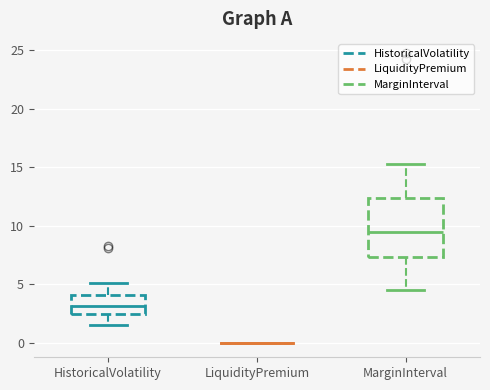

Reading left to right, read every box against the y-axis: the position of its median line, the range the box covers, and the ends of its whiskers. The values are not printed on the chart, so give them approximately, as read against the axis.

HistoricalVolatility: median 3.0, box 2.5 to 4.0, whiskers 1.5 to 5.0
LiquidityPremium: box collapsed to a line at 0.0, whiskers 0.0 to 0.0
MarginInterval: median 9.5, box 7.5 to 12.5, whiskers 4.5 to 15.5